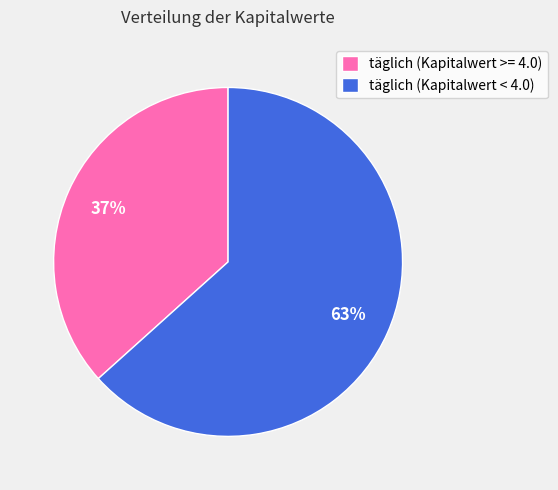

True or false: täglich (Kapitalwert < 4.0) accounts for 74% of the total.

False